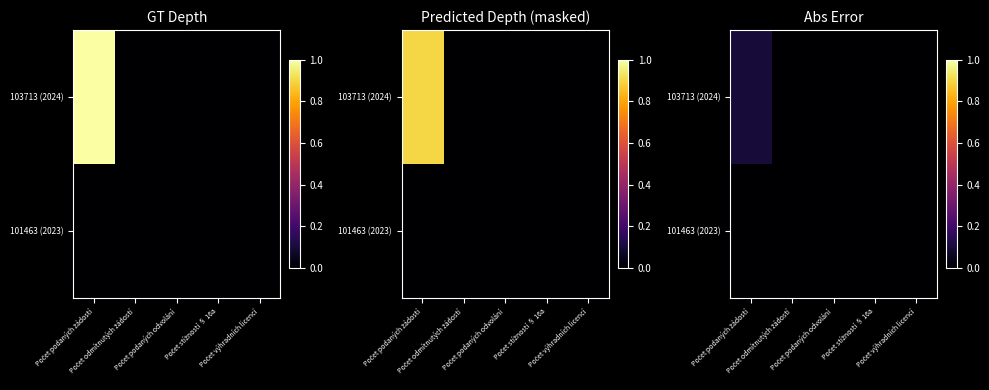

Which category has the highest value across all series?

Počet podaných žádostí